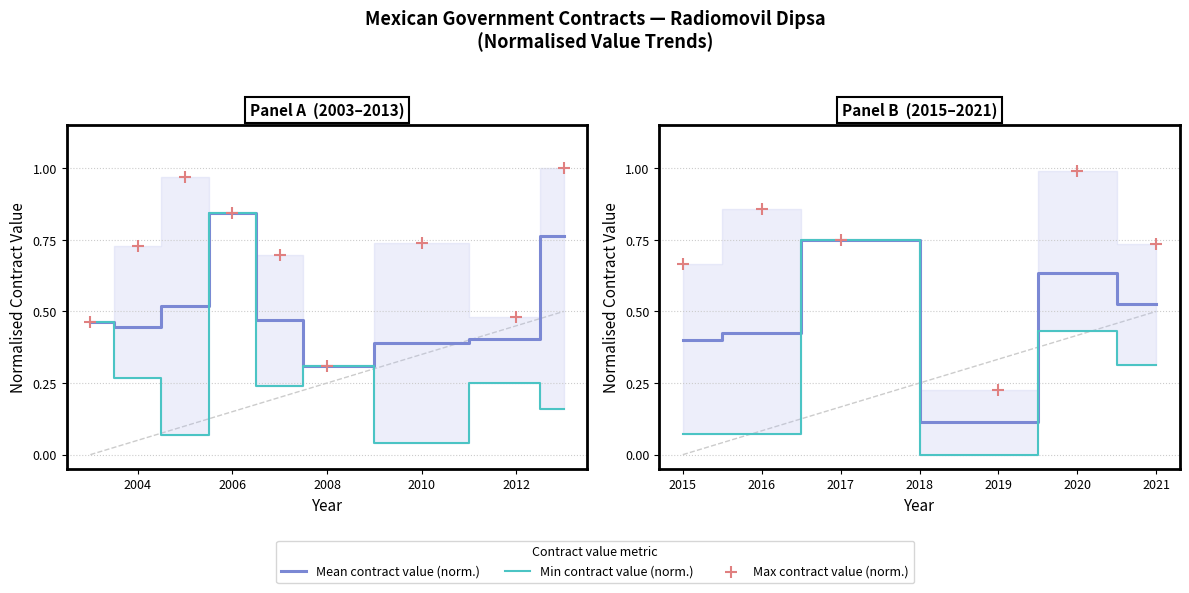

Is the value of Mean contract value (norm.) at 2021 greater than the value of Max contract value (norm.) at 2019?

Yes